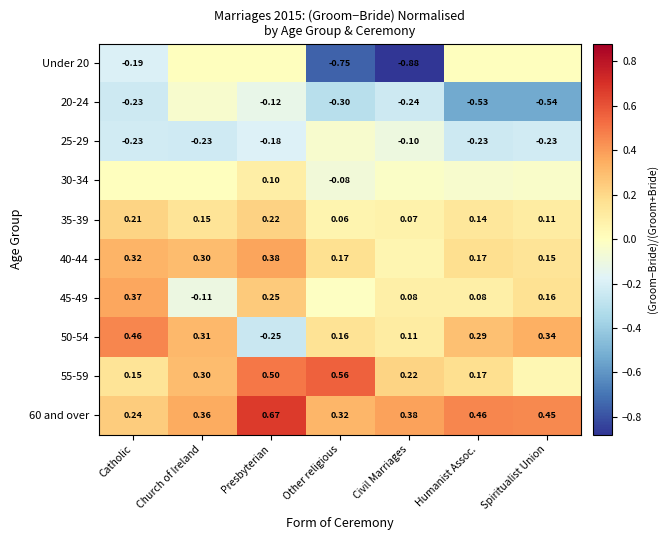

At which label is 35-39 closest to 0?

Other religious